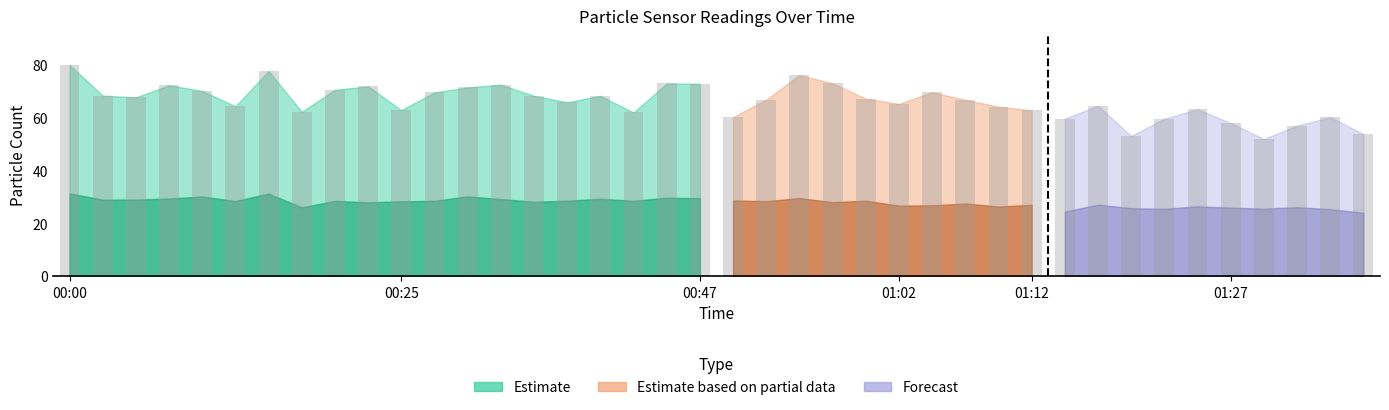

How many values in the SDS_P1 series exceed 66?

21